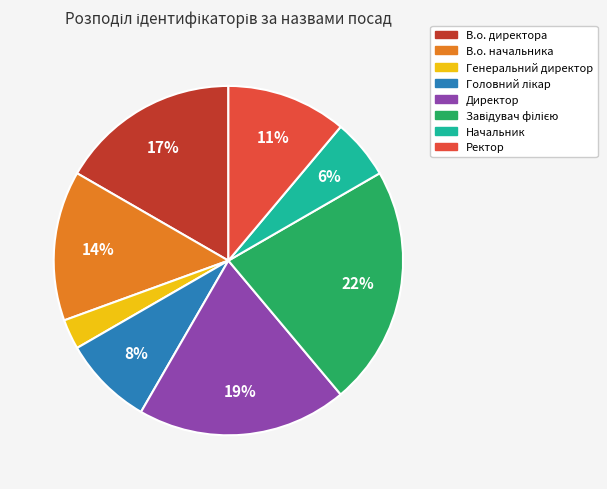

To the nearest percent, what portion does Директор represent?

19%